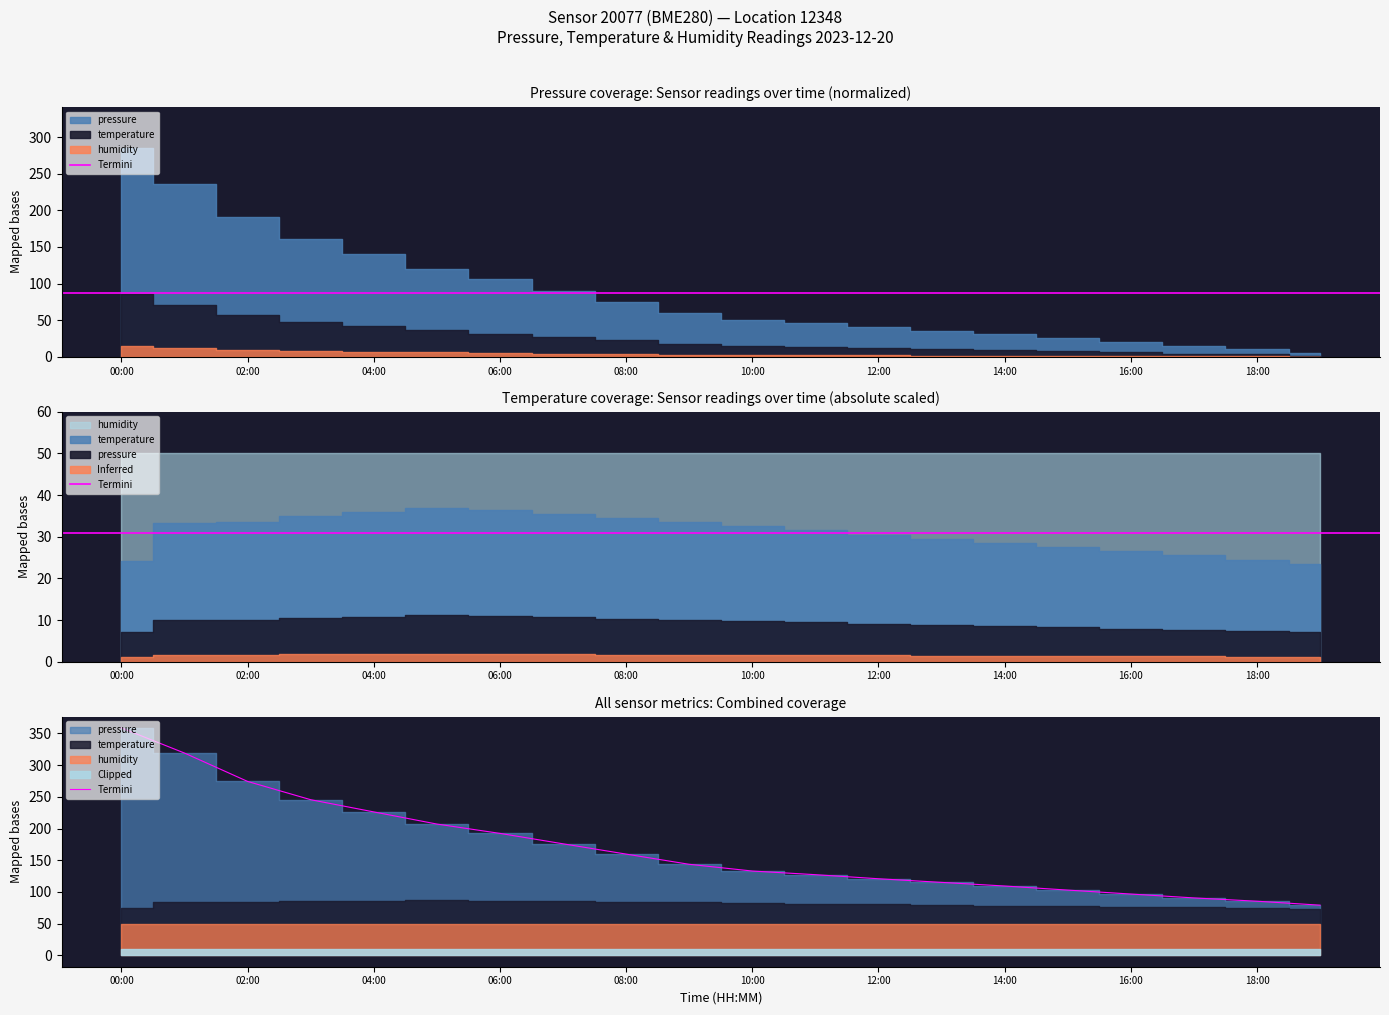

What is the greatest value displayed?

358.7